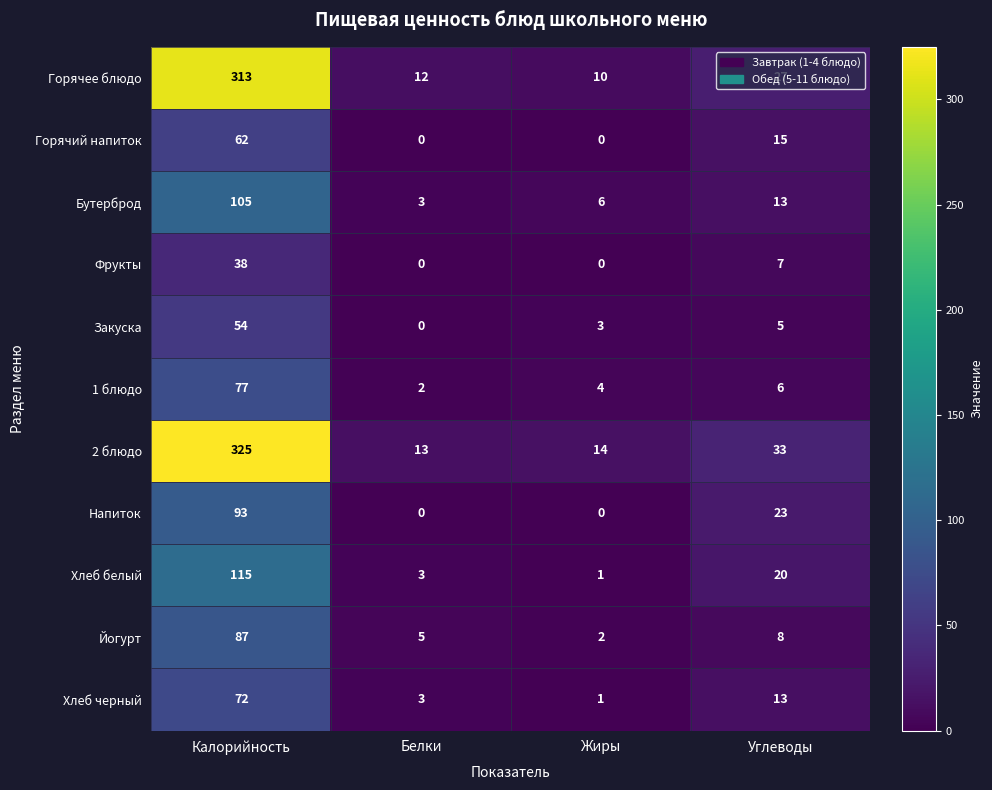

Rank the series by their maximum value, from lowest to highest.

Фрукты, Закуска, Горячий напиток, Хлеб черный, 1 блюдо, Йогурт, Напиток, Бутерброд, Хлеб белый, Горячее блюдо, 2 блюдо